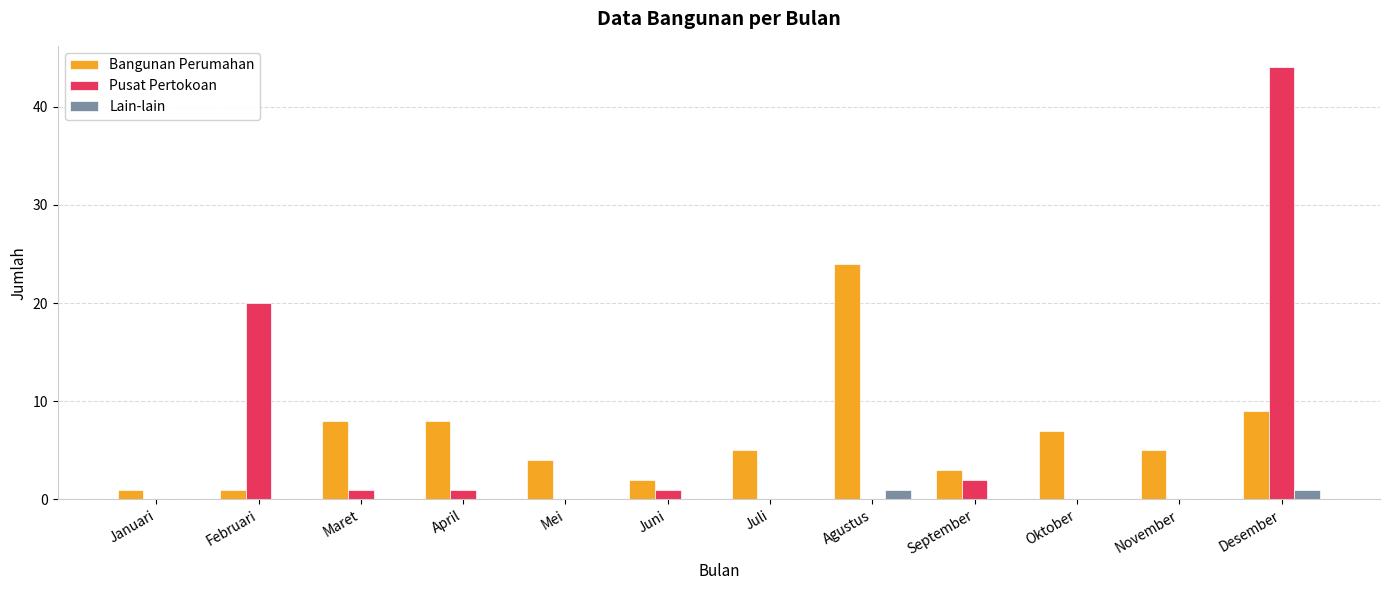

Which series changed the most between Maret and Desember?

Pusat Pertokoan